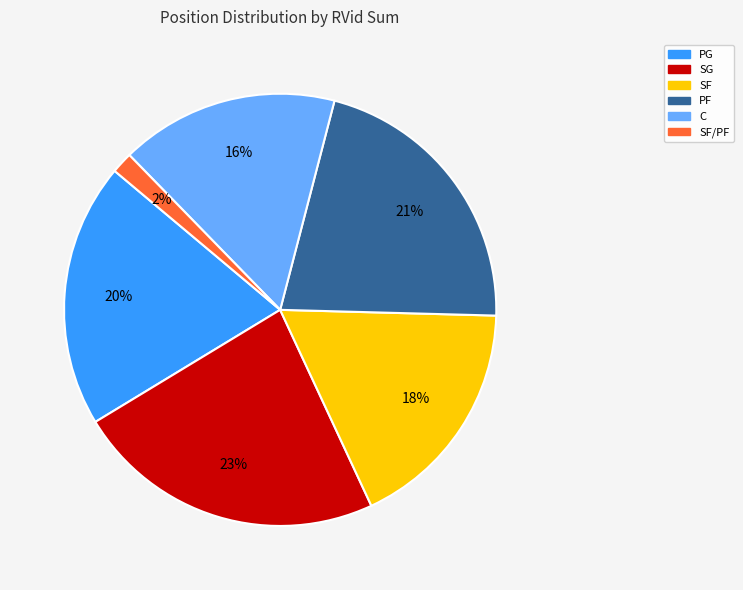

How many segments does this pie chart have?

6